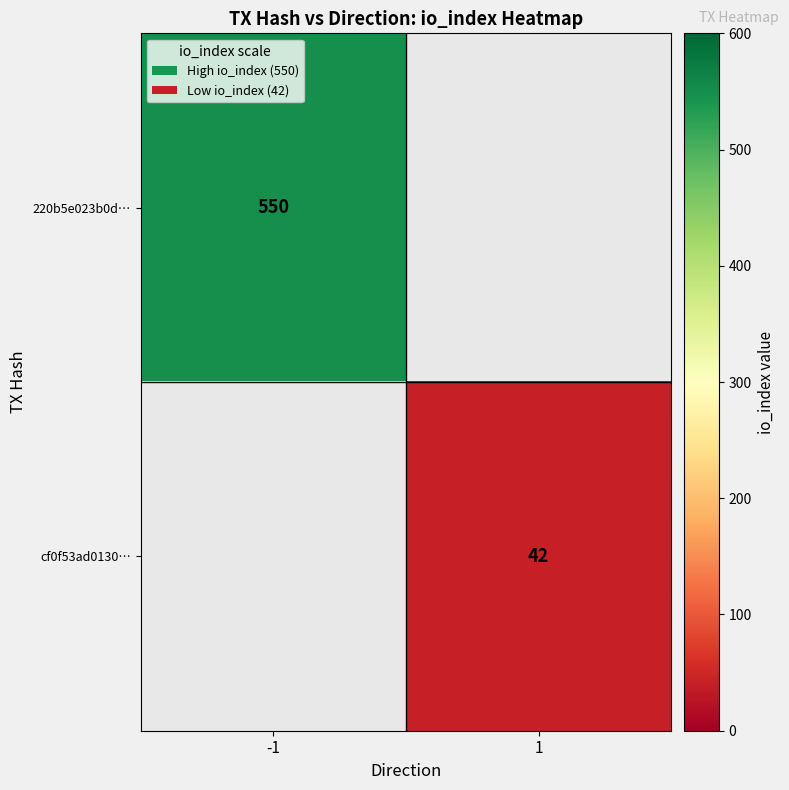

The cf0f53ad0130… series shows 16 at 1. True or false?

False